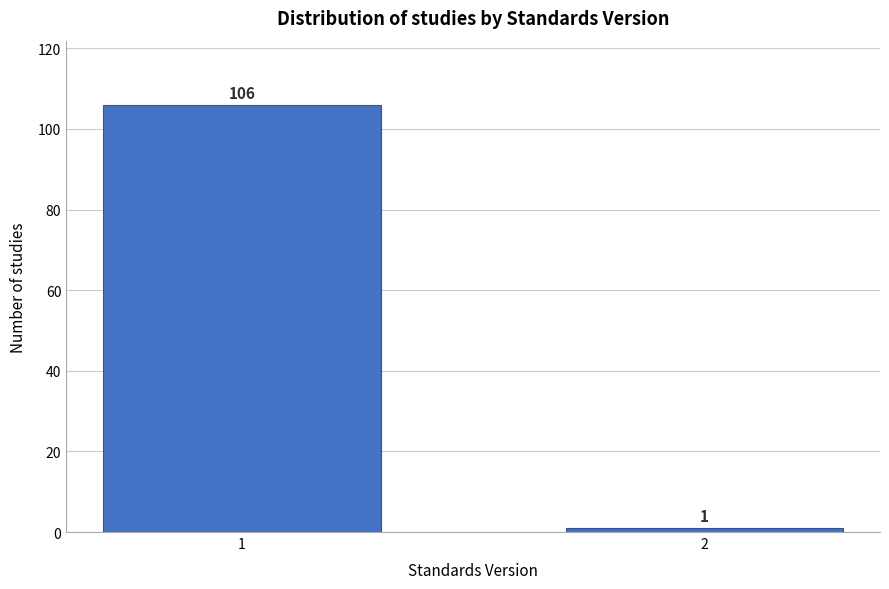

Reading left to right, transcribe all the data shown in this chart.

1=106	2=1